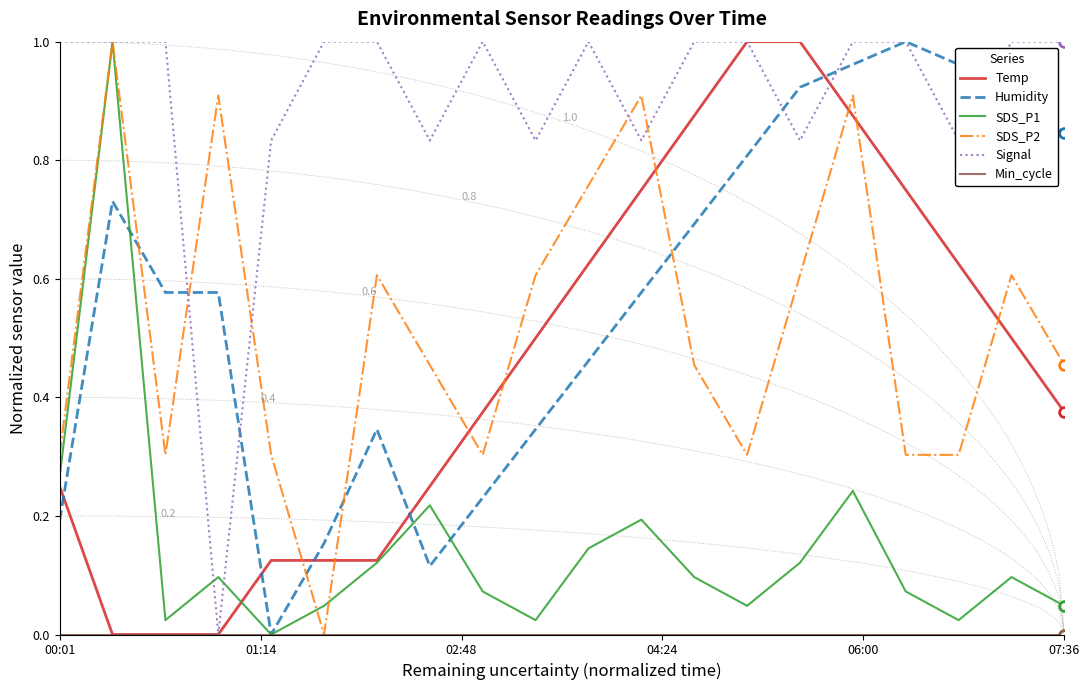

How many lines are shown in the chart?

6